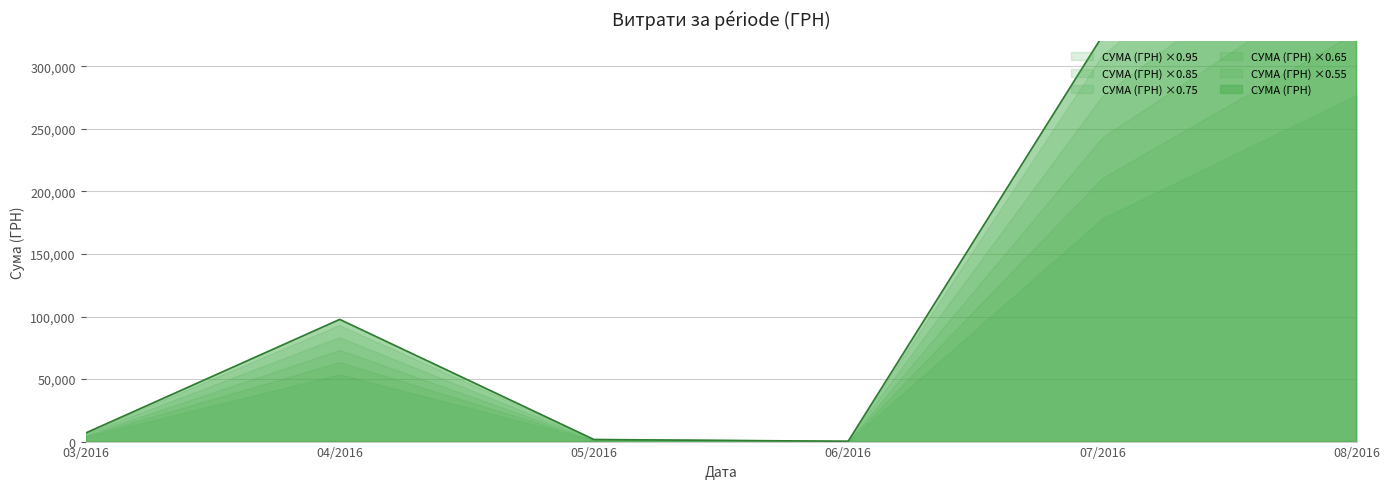

How many lines are shown in the chart?

1